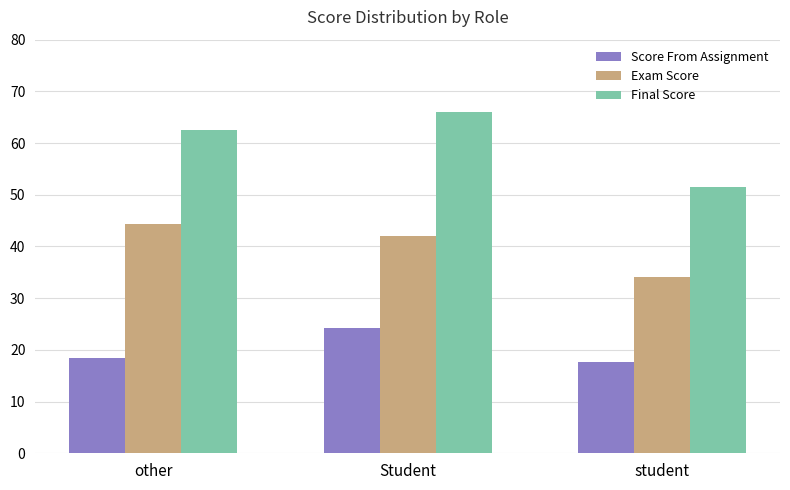

At student, list the series in order from smallest to largest.

Score From Assignment, Exam Score, Final Score